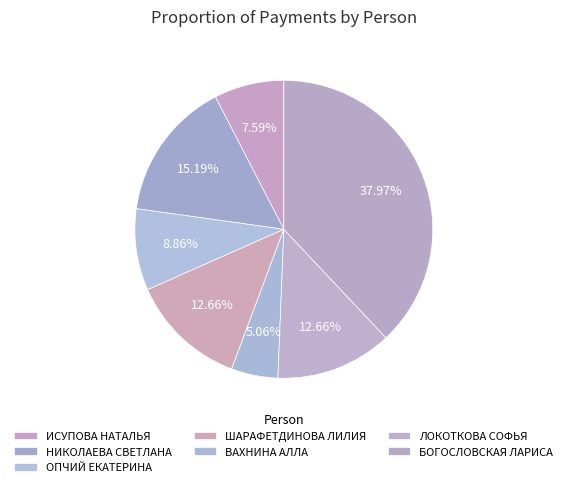

The БОГОСЛОВСКАЯ ЛАРИСА slice represents 38% of the pie. True or false?

True